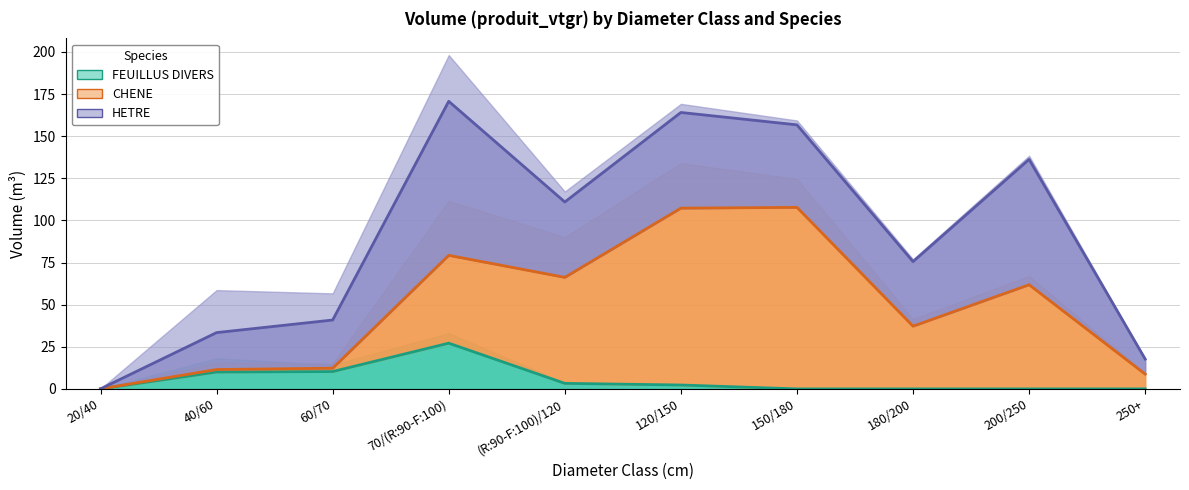

List the series in order of their peak value, highest first.

CHENE, HETRE, FEUILLUS DIVERS